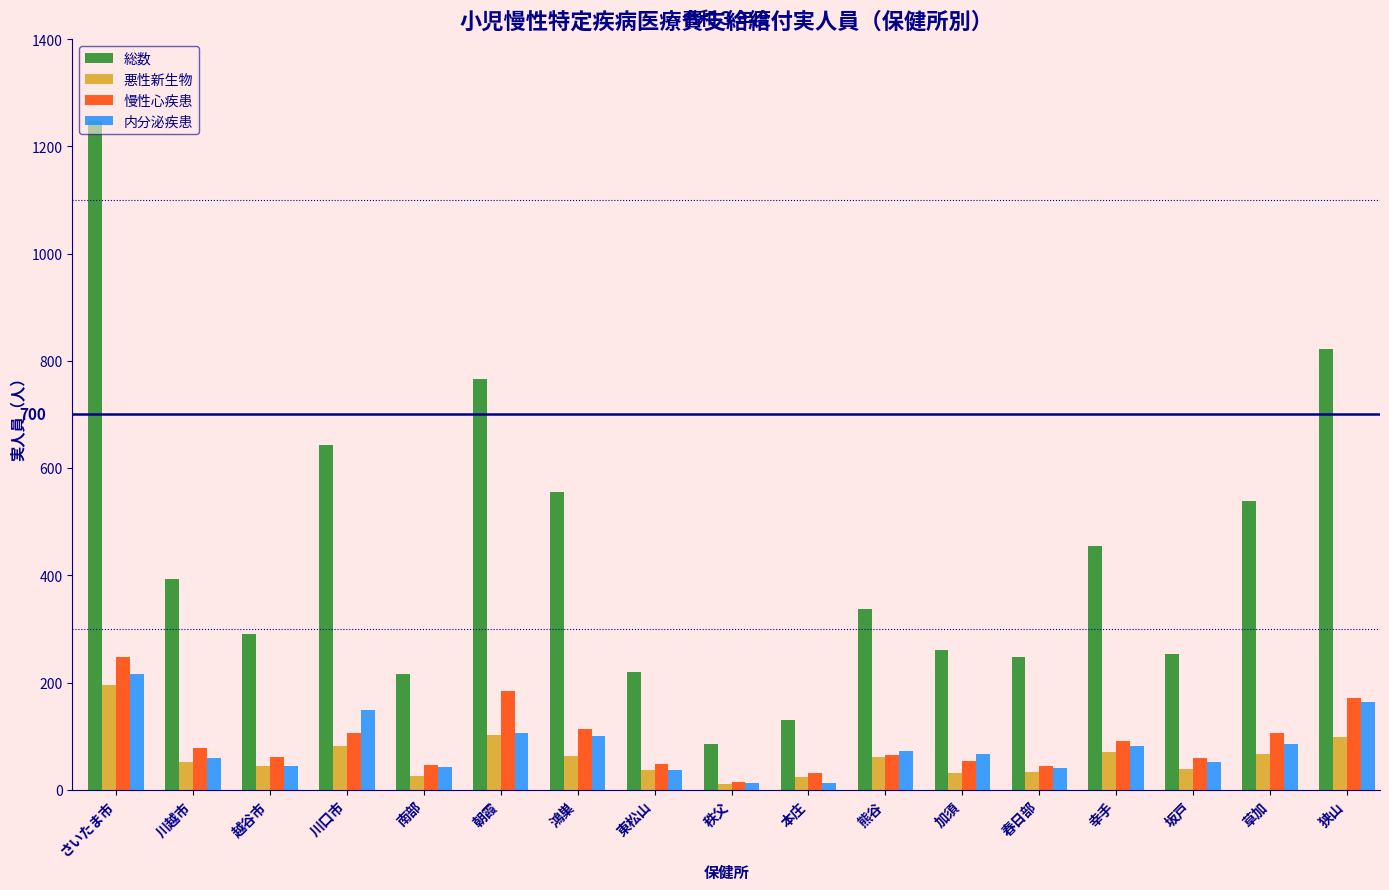

What is the greatest value displayed?

1247